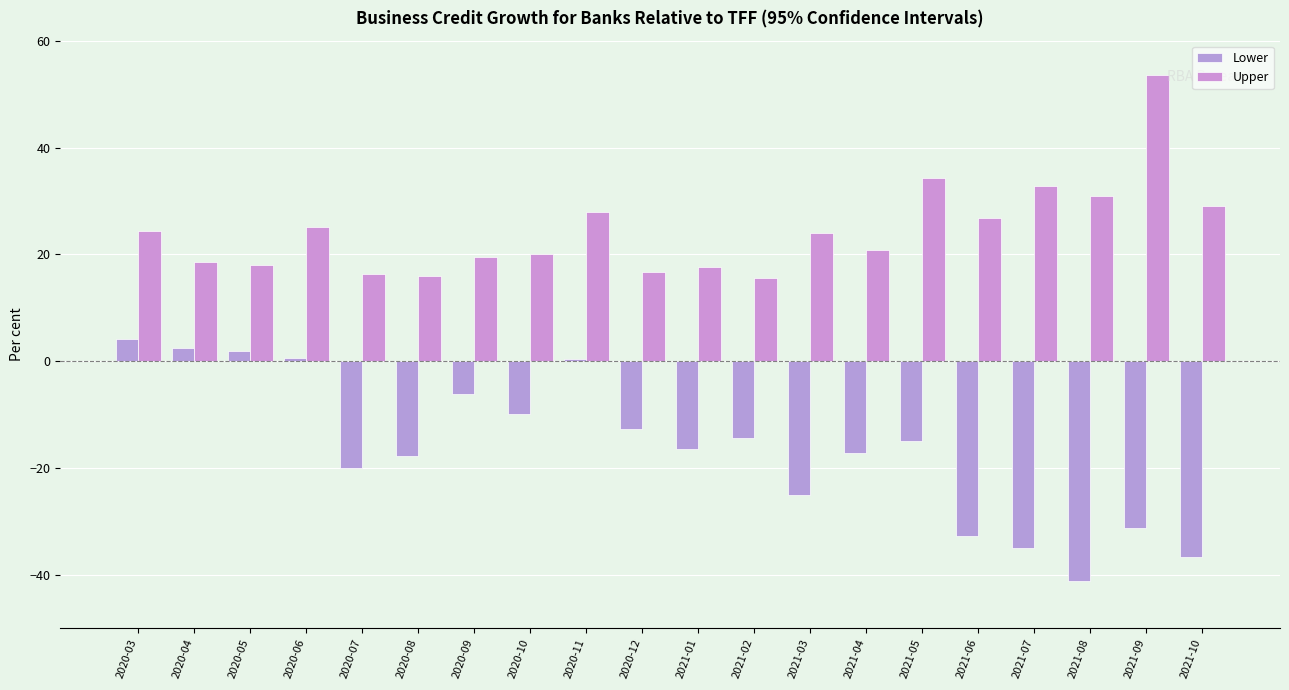

How many series are shown in this chart?

2